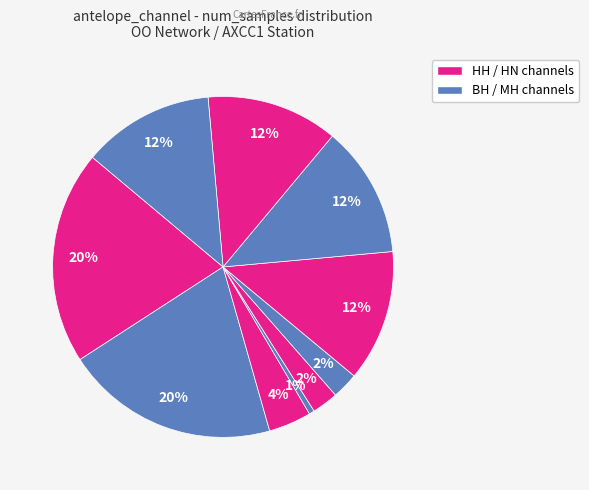

How many segments does this pie chart have?

10